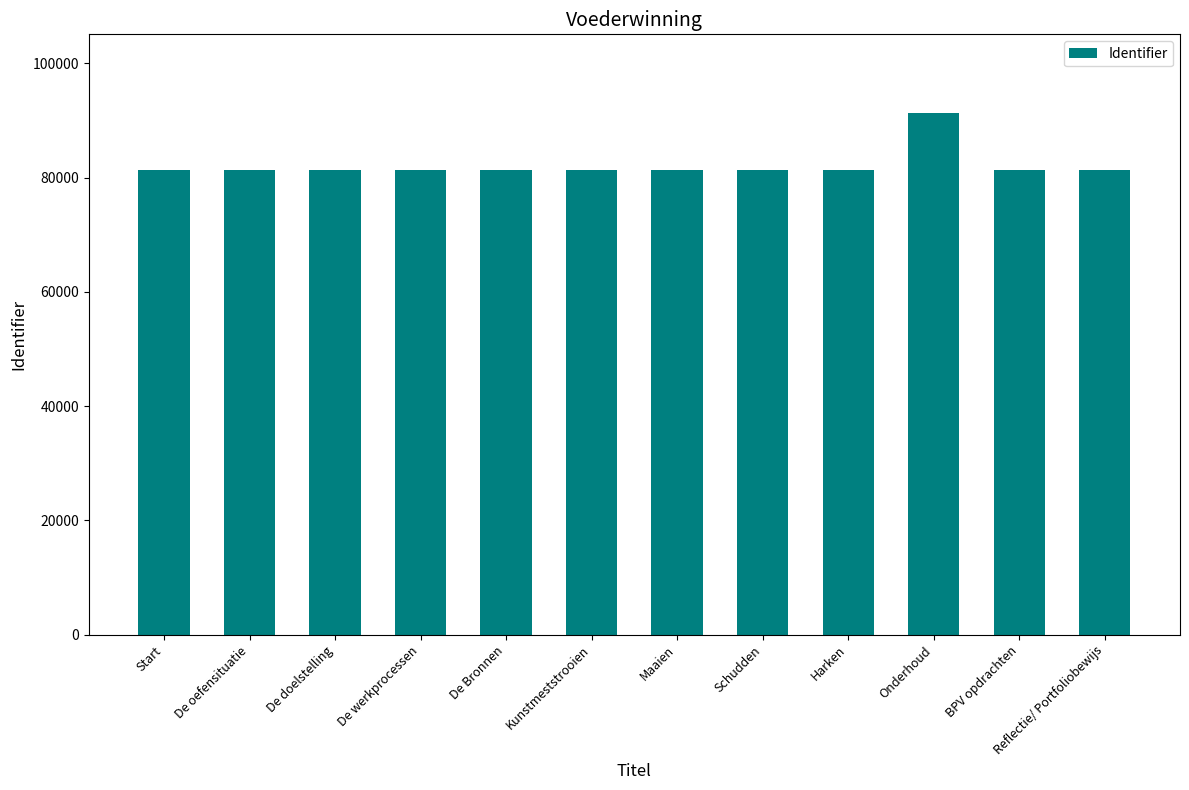

What is the ratio of the value at De werkprocessen to the value at Onderhoud?

0.9